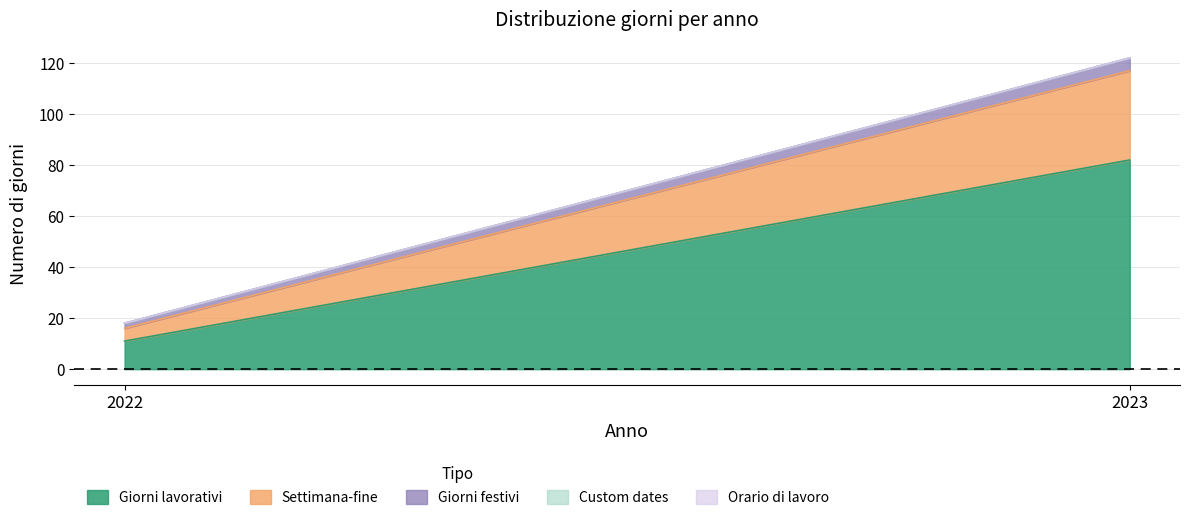

Rank the series at 2023 from lowest to highest value.

Custom dates, Orario di lavoro, Giorni festivi, Settimana-fine, Giorni lavorativi